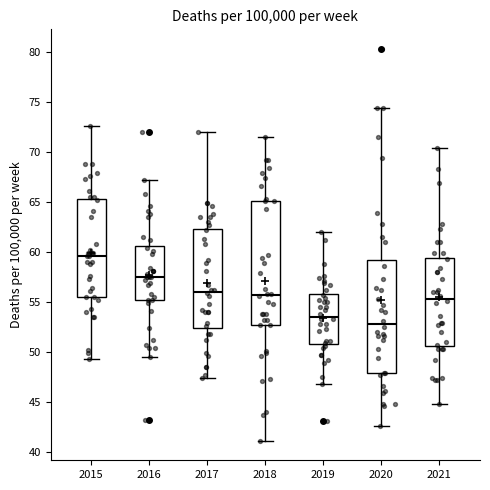

Reading left to right, transcribe this box plot: for each box, give where its median line is, the range the box spans, and where its two whiskers end, as read against the y-axis. The values are not printed on the chart, so give them approximately, as read against the axis.

2015: median 59.5, box 55.5 to 65.5, whiskers 49.5 to 72.5
2016: median 57.5, box 55.0 to 60.5, whiskers 49.5 to 67.0
2017: median 56.0, box 52.5 to 62.5, whiskers 47.5 to 72.0
2018: median 55.5, box 53.0 to 65.0, whiskers 41.0 to 71.5
2019: median 53.5, box 51.0 to 56.0, whiskers 47.0 to 62.0
2020: median 53.0, box 48.0 to 59.0, whiskers 42.5 to 74.5
2021: median 55.5, box 50.5 to 59.5, whiskers 45.0 to 70.5